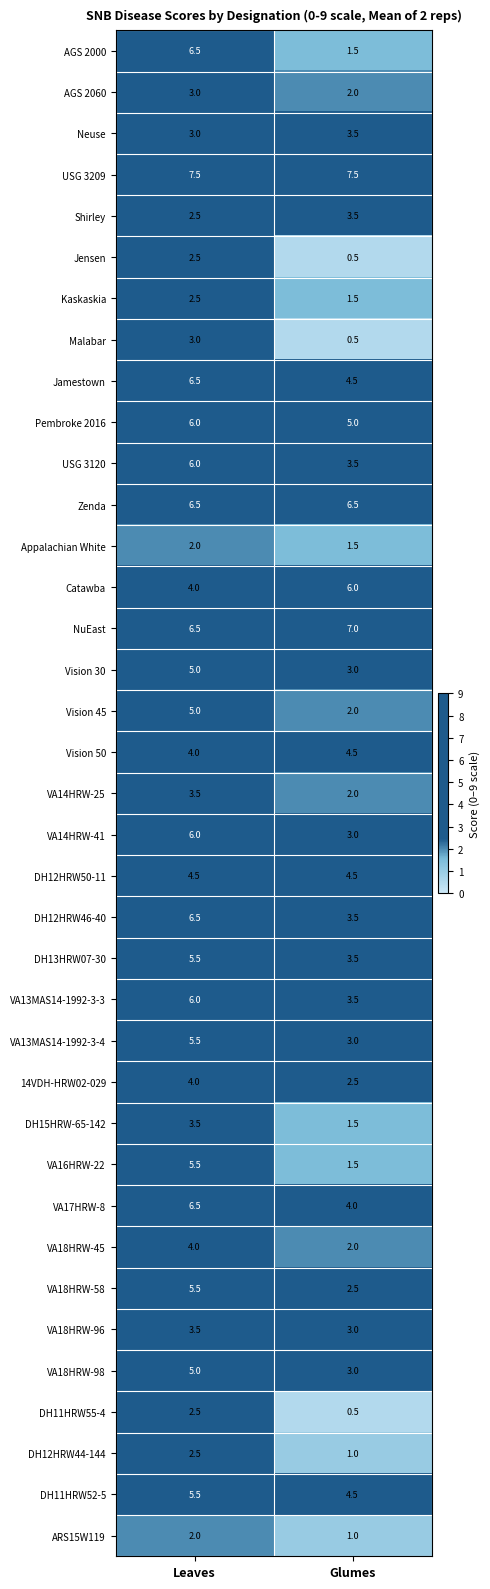

Where is VA13MAS14-1992-3-4 nearest to the value 4?

Glumes